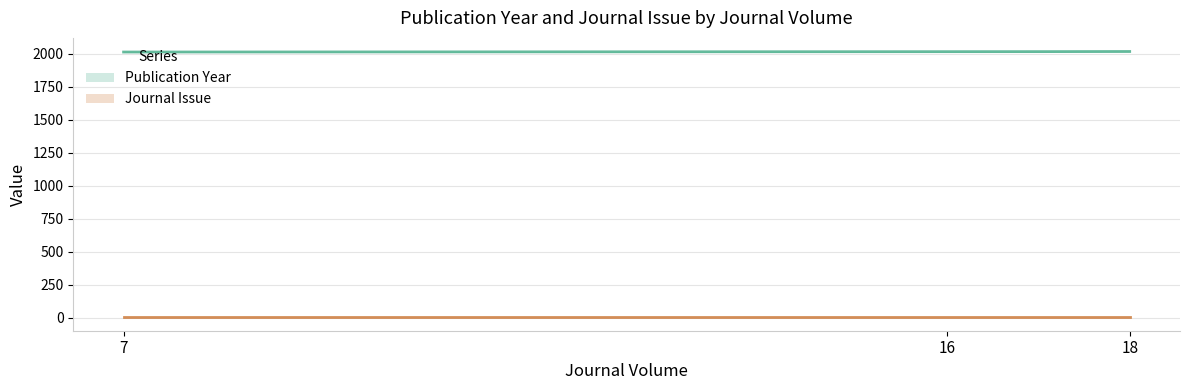

Reading right to left, list all the values displayed in this chart.

Publication Year: 2018	2016	2014
Journal Issue: 1	1	1